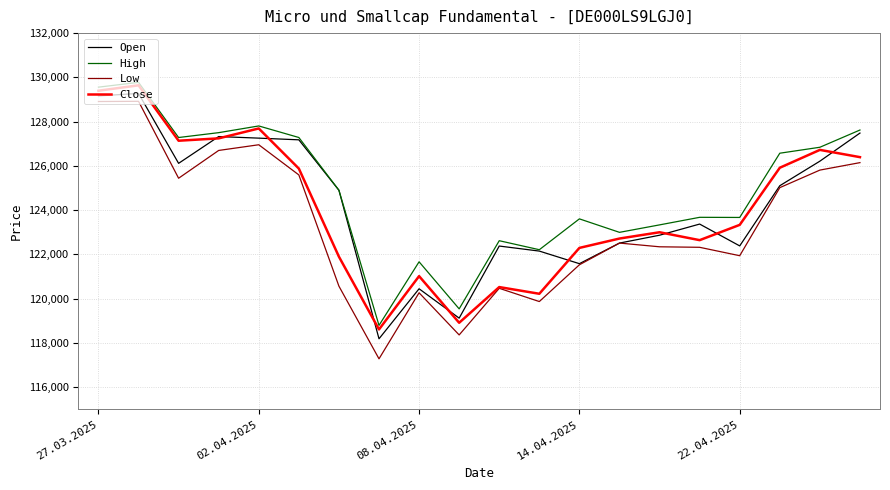

True or false: High and Low intersect in this chart.

False